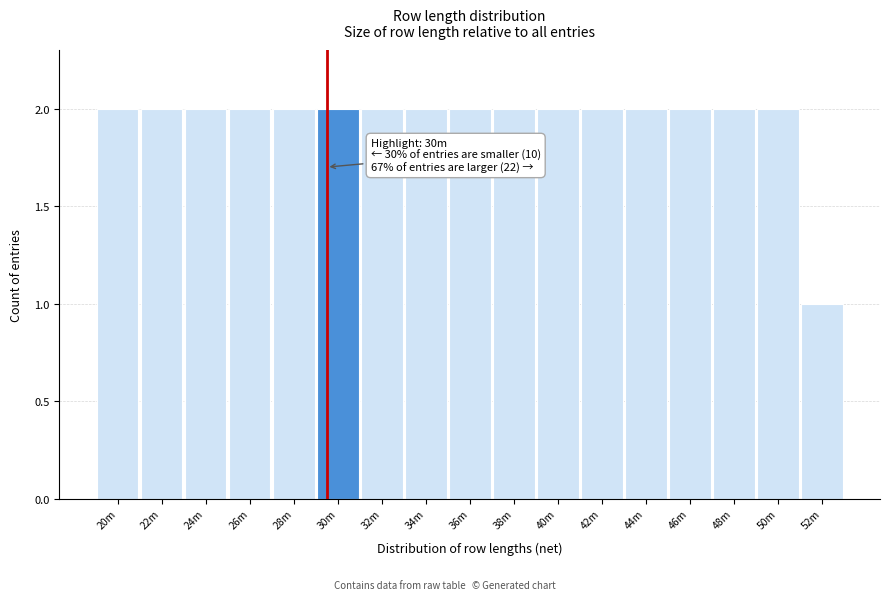

Reading left to right, transcribe all the data shown in this chart.

20m=2	22m=2	24m=2	26m=2	28m=2	30m=2	32m=2	34m=2	36m=2	38m=2	40m=2	42m=2	44m=2	46m=2	48m=2	50m=2	52m=1